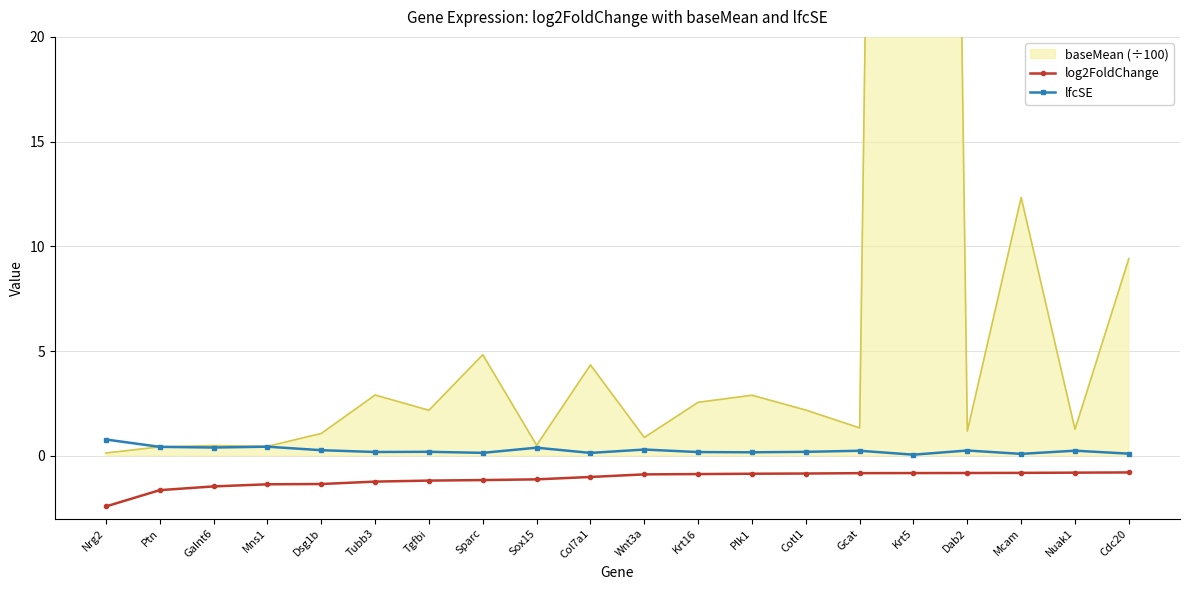

Which has a higher value, Mns1 or Col7a1?

Col7a1